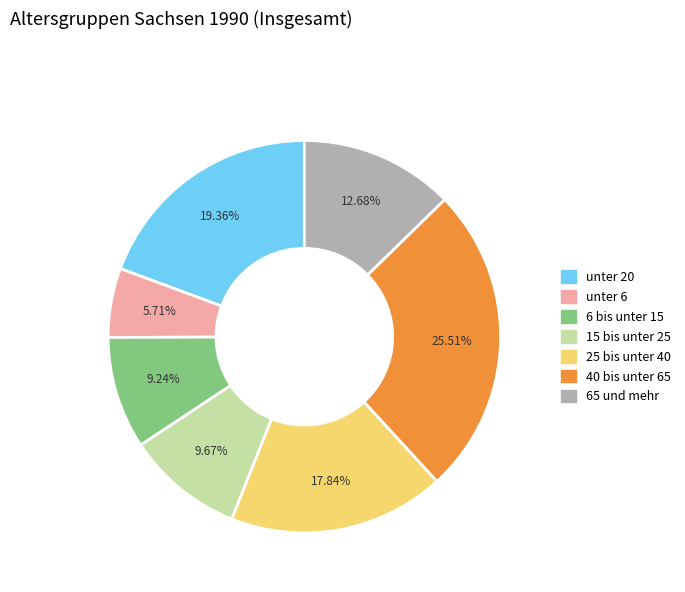

Approximately how many times larger is the value at 6 bis unter 15 compared to 15 bis unter 25?

1.0